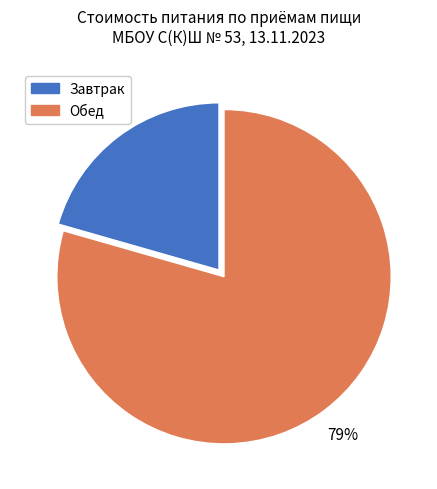

Does any single category account for the majority?

Yes